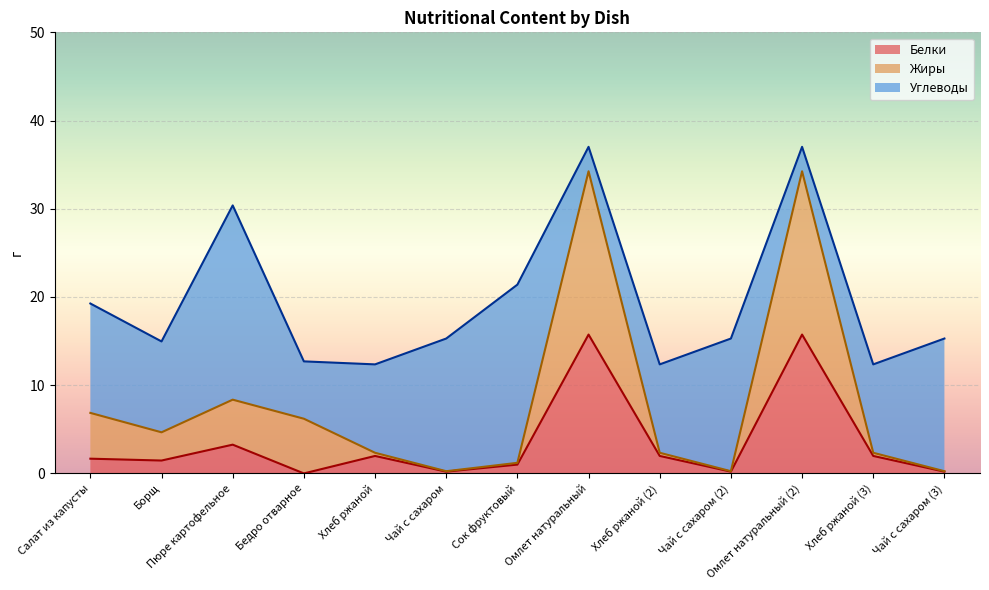

How many lines are shown in the chart?

3